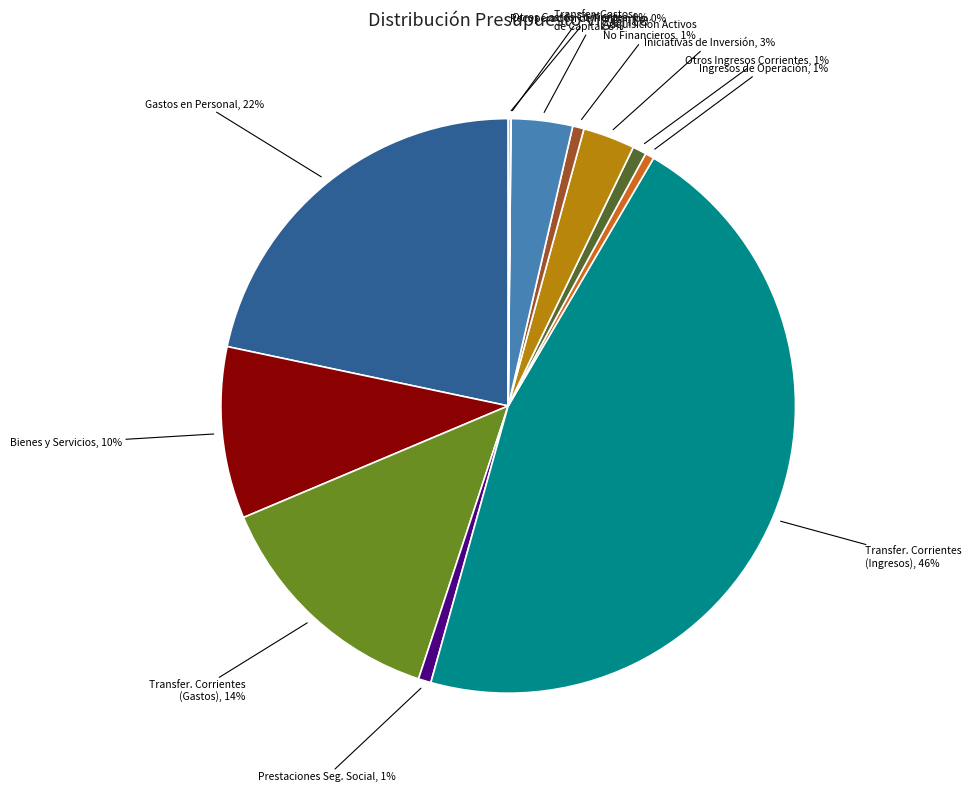

Is there any slice that represents more than half of the pie?

No